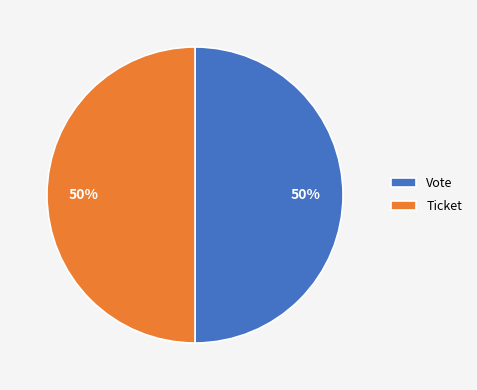

Combined, do Vote and Ticket account for over 50%?

Yes